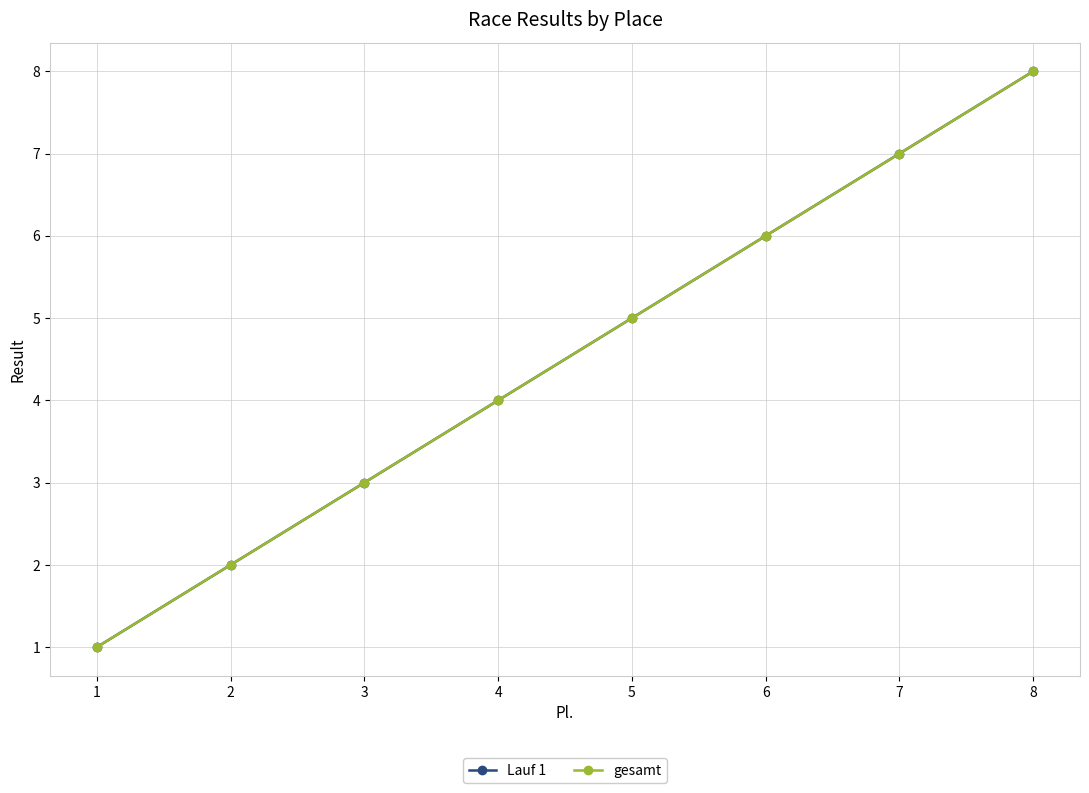

Does the chart have visible grid lines?

Yes